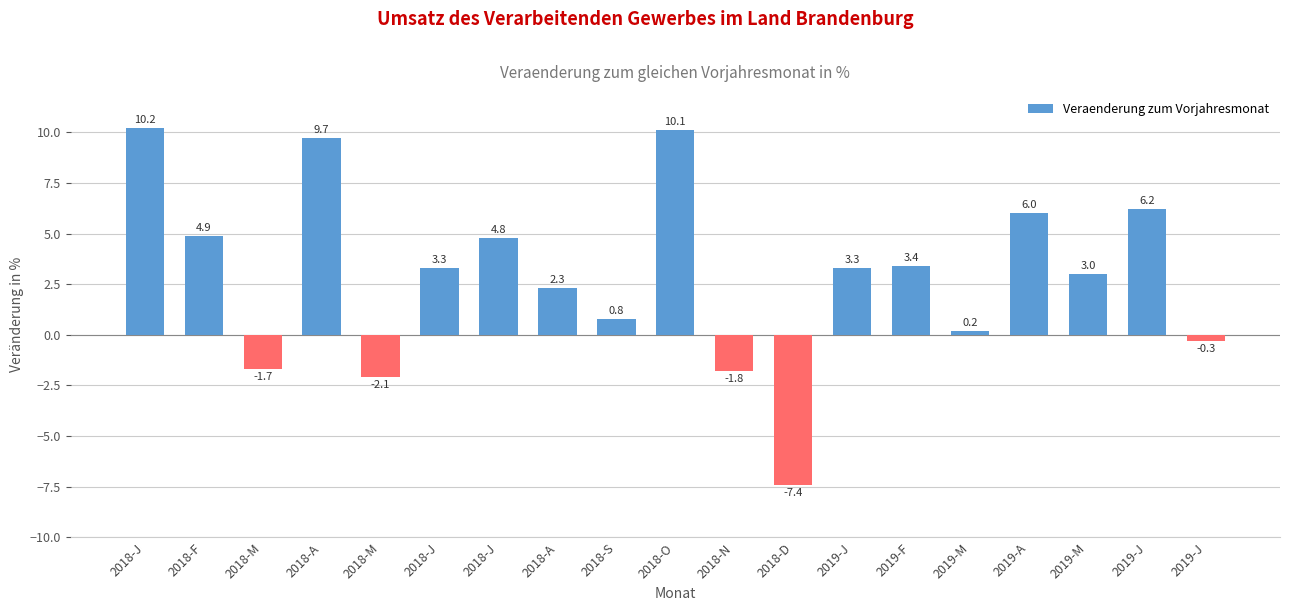

What is the label of the 13th bar from the right?

2018-J